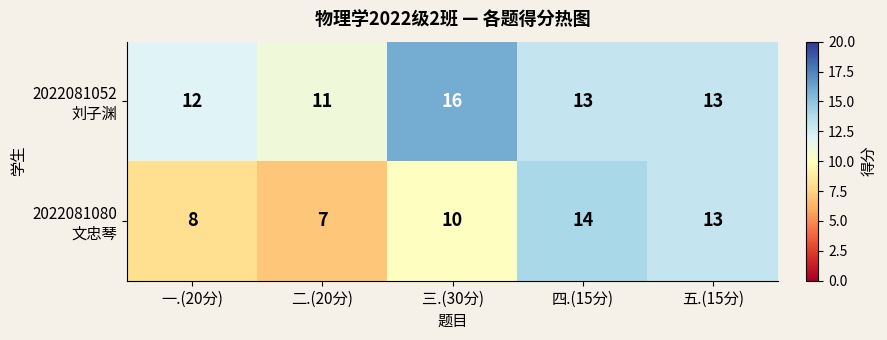

What is the difference between the highest and lowest values at 一.(20分)?

4